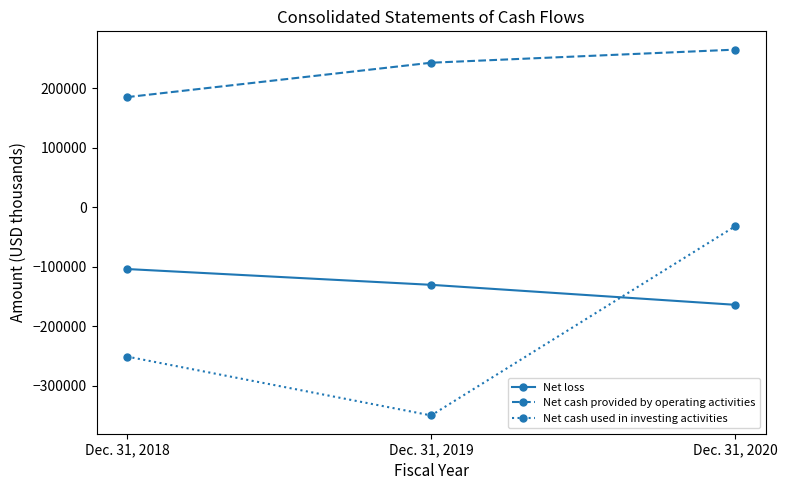

How many distinct data groups are displayed?

3